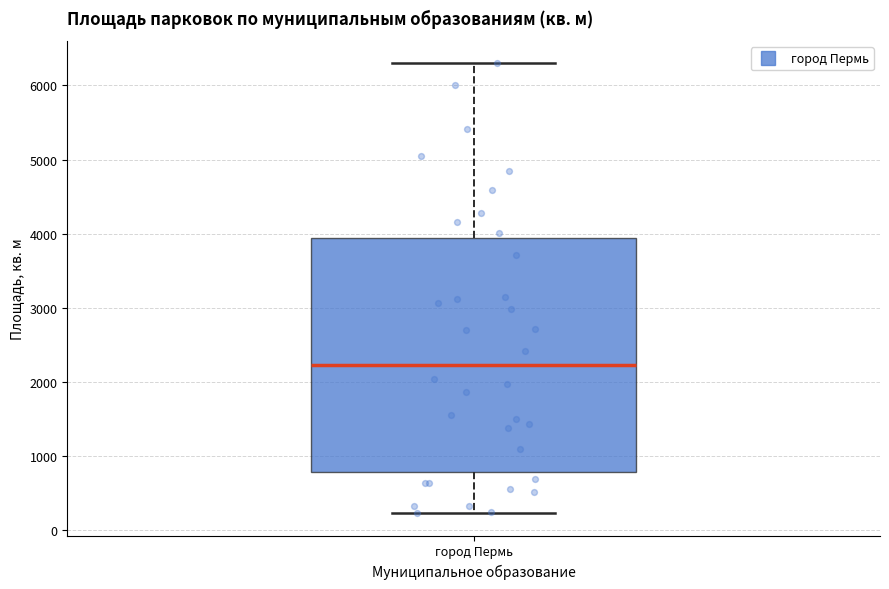

Read this box plot against the y-axis: the position of the median line, the range covered by the box, and the ends of both whiskers. The values are not printed on the chart, so give them approximately, as read against the axis.

median 2200, box 800 to 3900, whiskers 200 to 6300